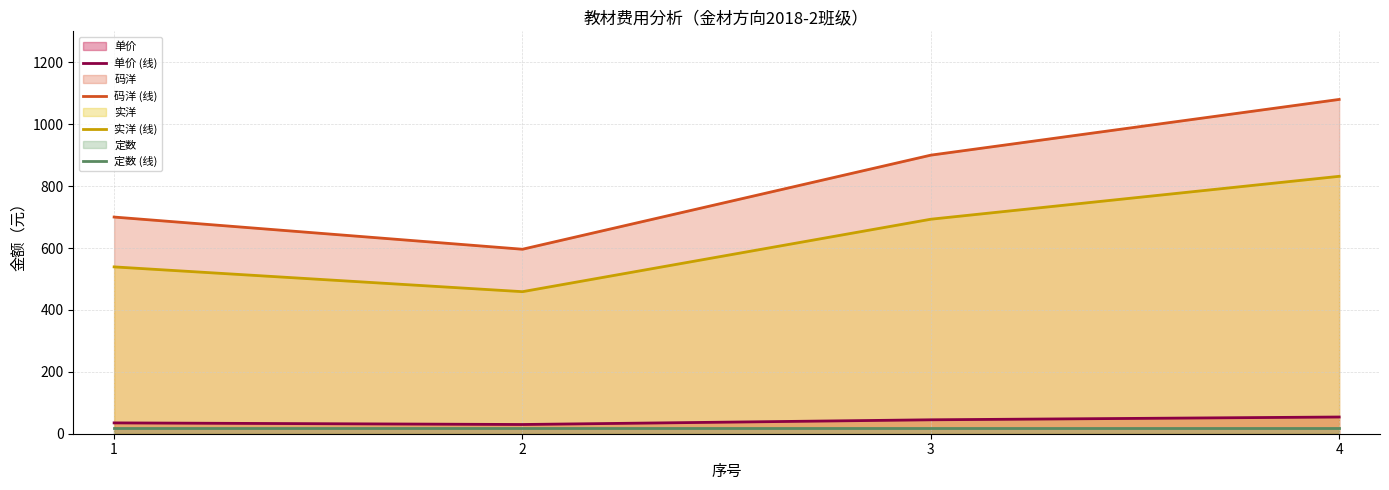

List the series in order of their peak value, lowest first.

定数 (线), 单价 (线), 实洋 (线), 码洋 (线)